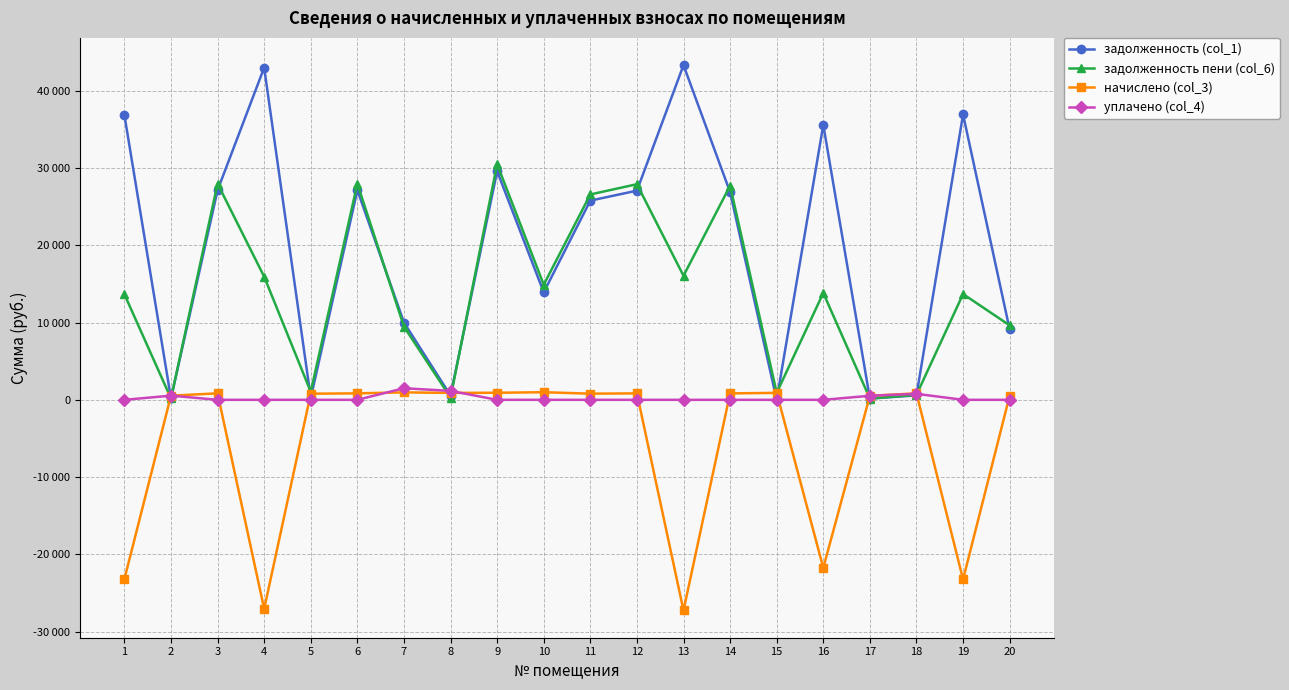

What are all the series names shown in the legend?

задолженность (col_1), задолженность пени (col_6), начислено (col_3), уплачено (col_4)